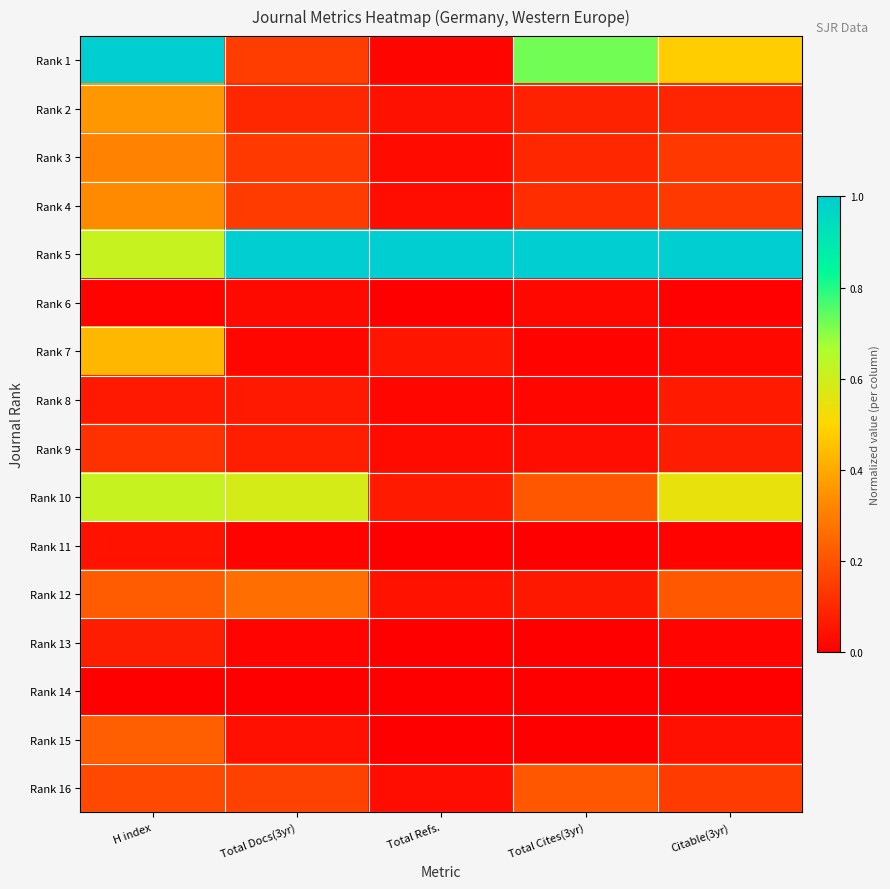

Which category has the highest value across all series?

H index